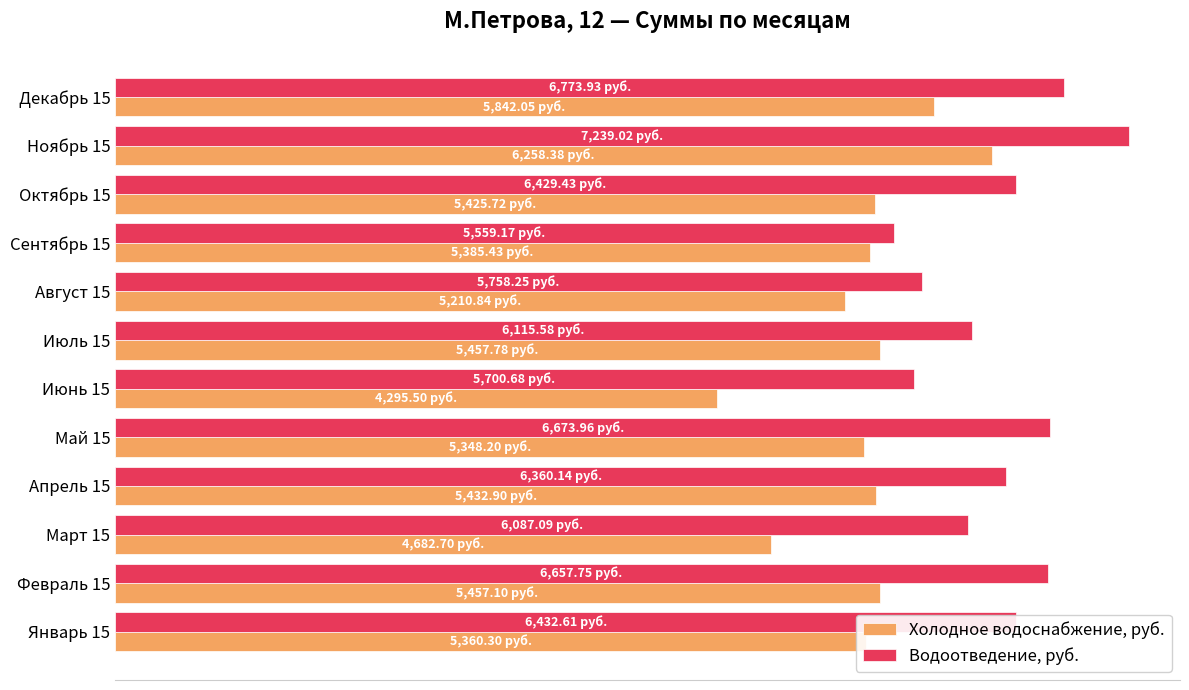

What are all the series names shown in the legend?

Холодное водоснабжение, руб., Водоотведение, руб.